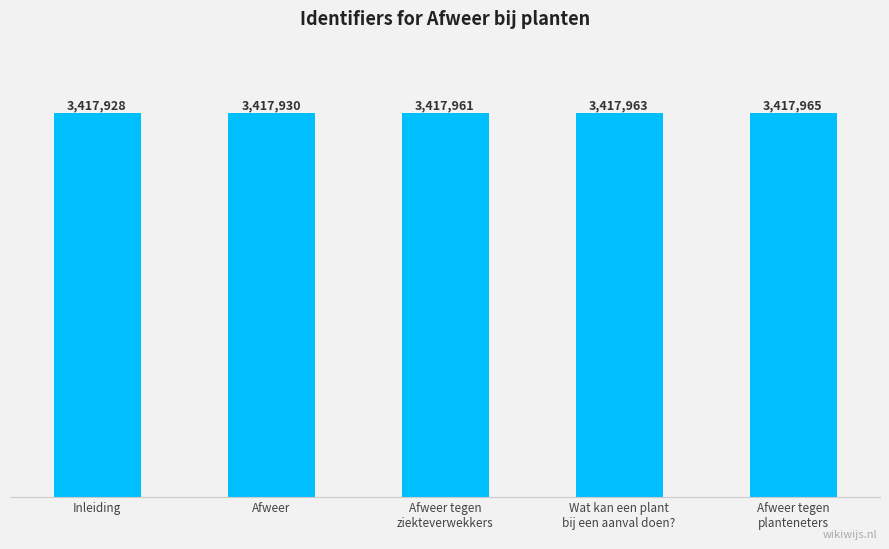

What is the difference between the values at Afweer and Afweer tegen
planteneters?

35